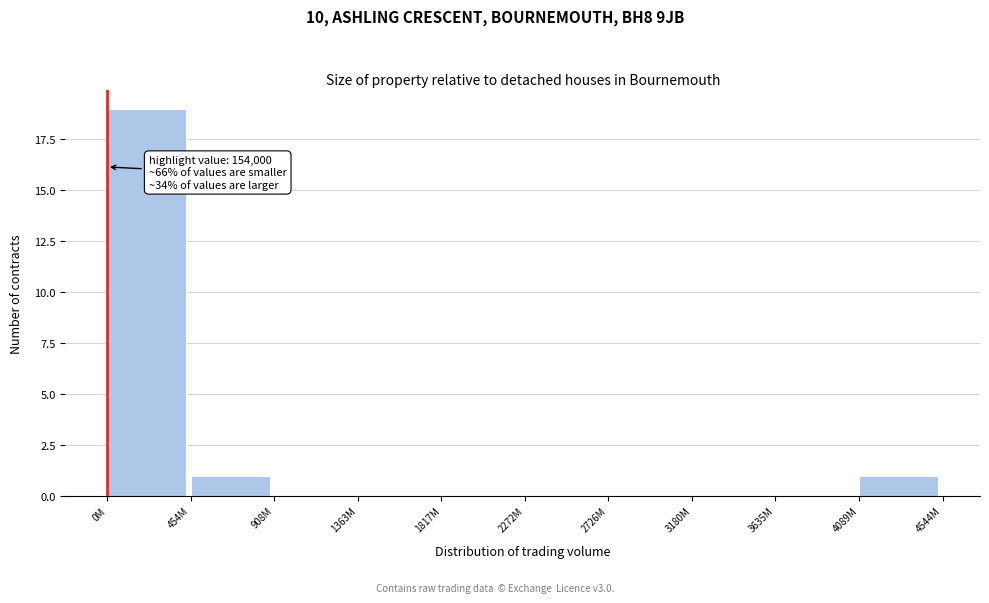

Reading right to left, extract all data points from this chart.

4089M=1	3635M=0	3180M=0	2726M=0	2272M=0	1817M=0	1363M=0	908M=0	454M=1	0M=19